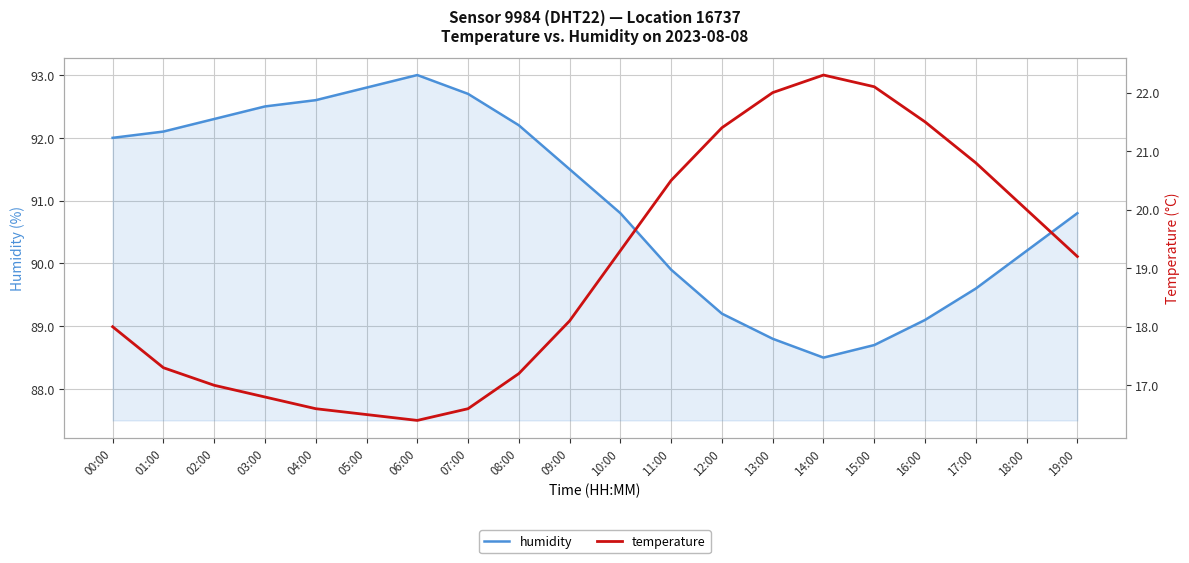

The value of humidity at 09:00 is 149.2. True or false?

False